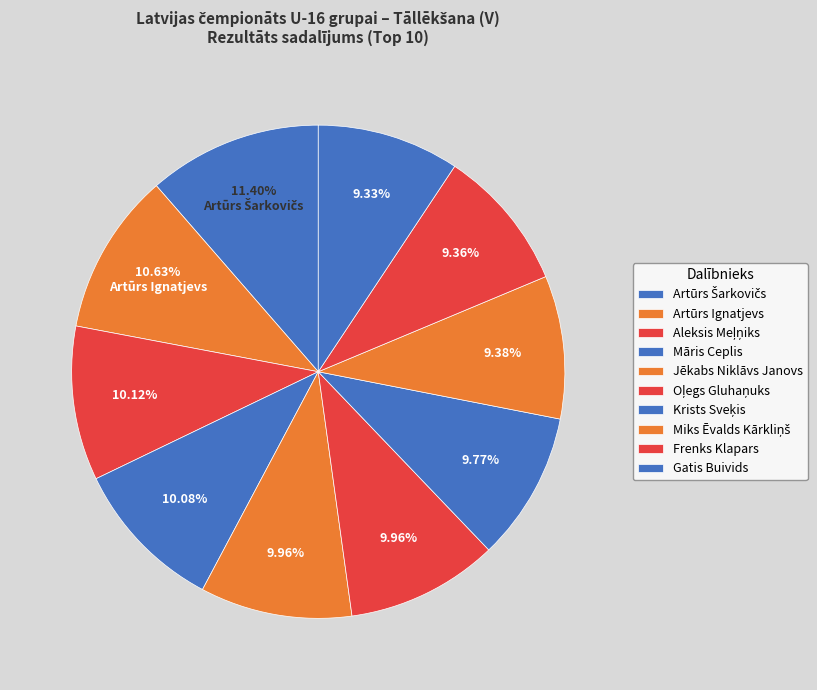

To the nearest percent, what is the difference between the largest and smallest slice percentages?

2%